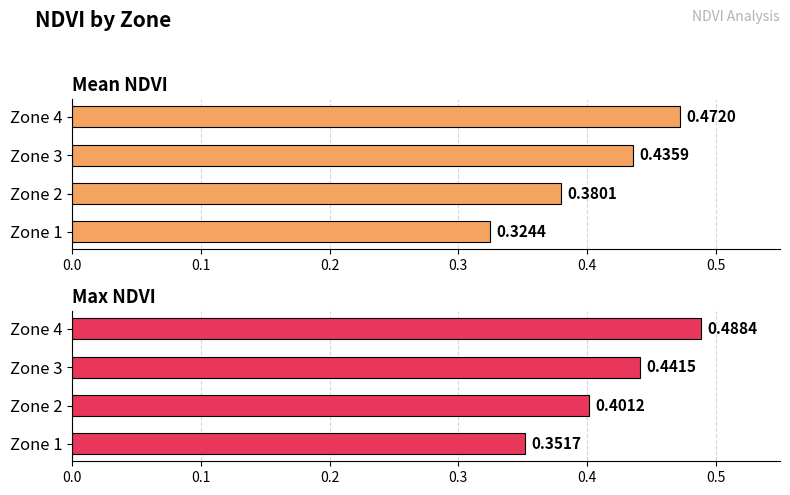

At Zone 3, list the series in order from smallest to largest.

Mean NDVI, Max NDVI